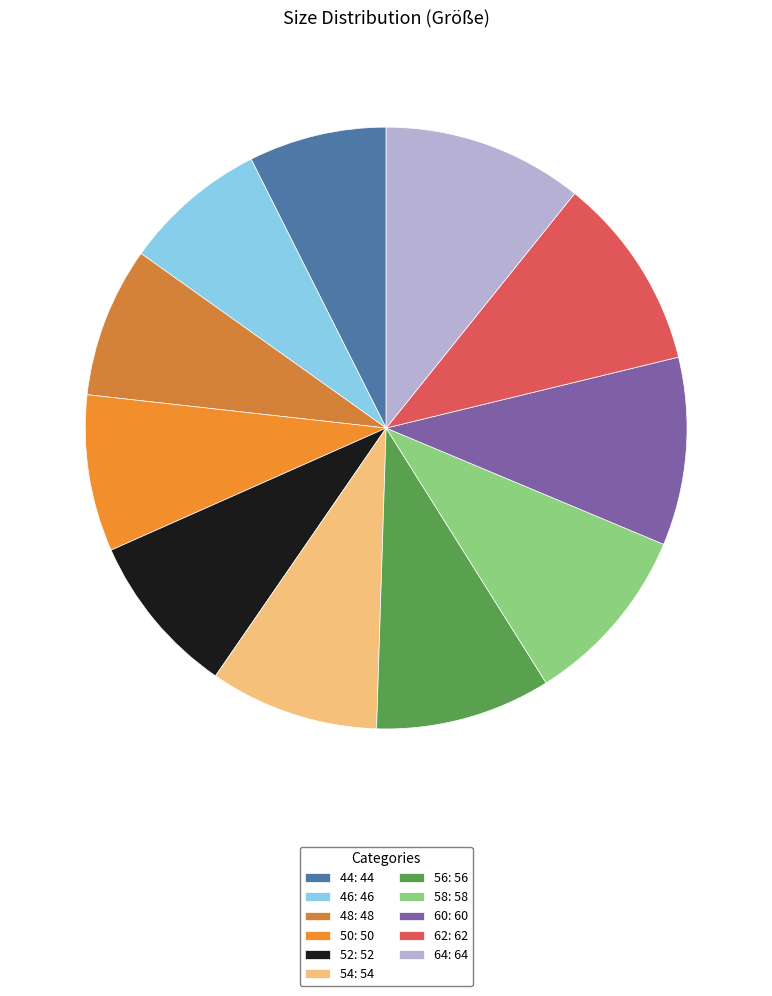

What is the ratio of the value at 44 to the value at 46?

1.0